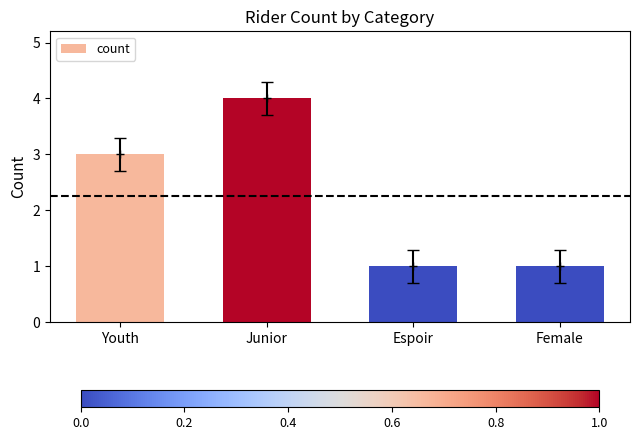

What position from the left is Youth?

1